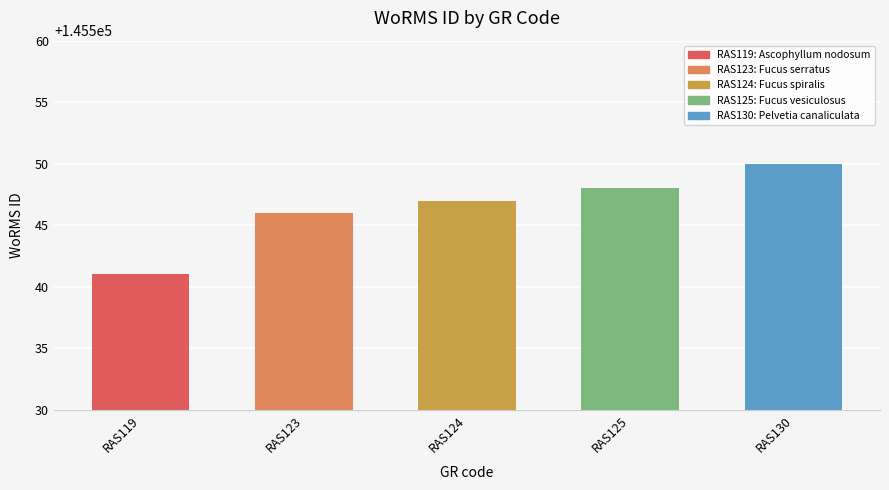

What is the approximate value at RAS125?

145548